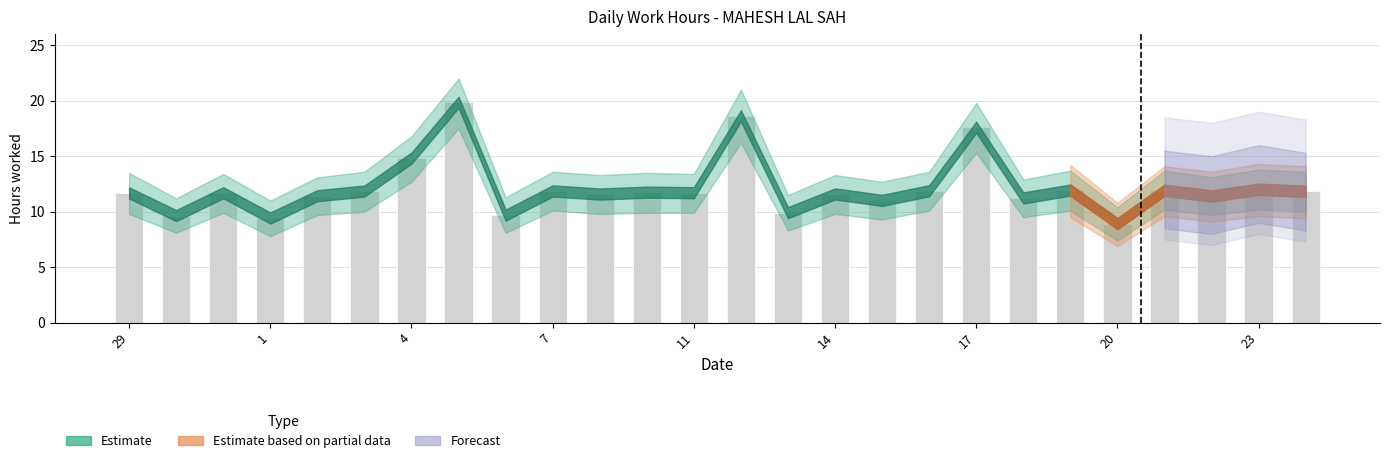

What is the value of the 10th bar from the left?

11.9